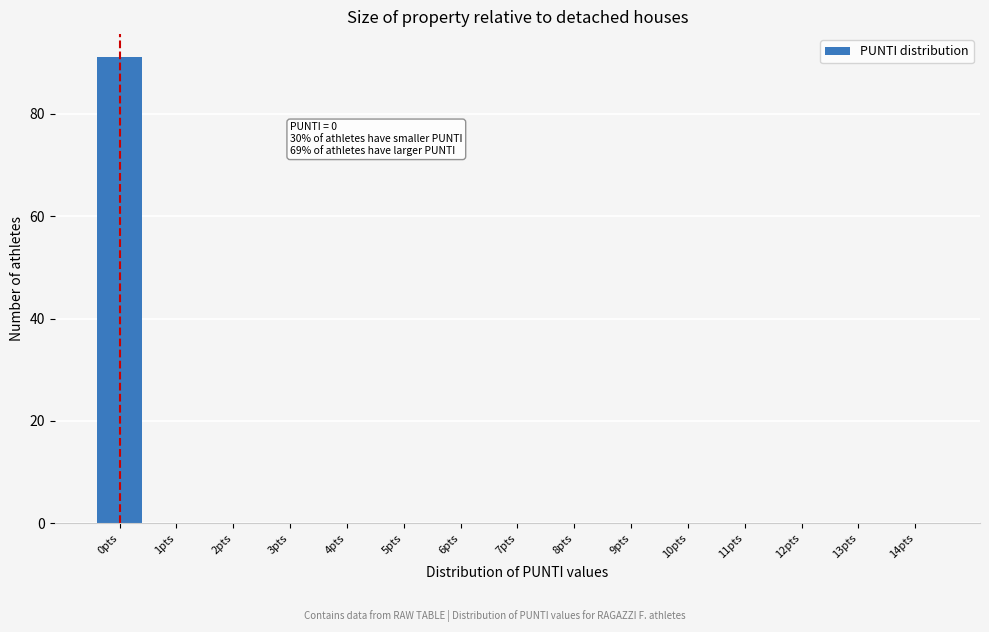

Reading left to right, what are all the values shown in this chart?

0pts=91	1pts=0	2pts=0	3pts=0	4pts=0	5pts=0	6pts=0	7pts=0	8pts=0	9pts=0	10pts=0	11pts=0	12pts=0	13pts=0	14pts=0